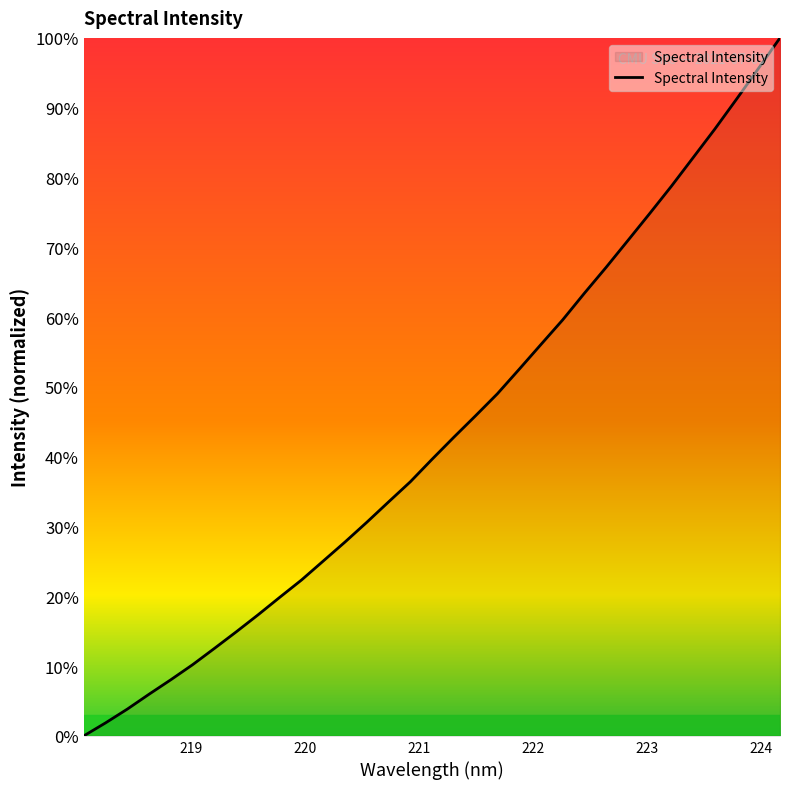

Does the chart have visible grid lines?

No